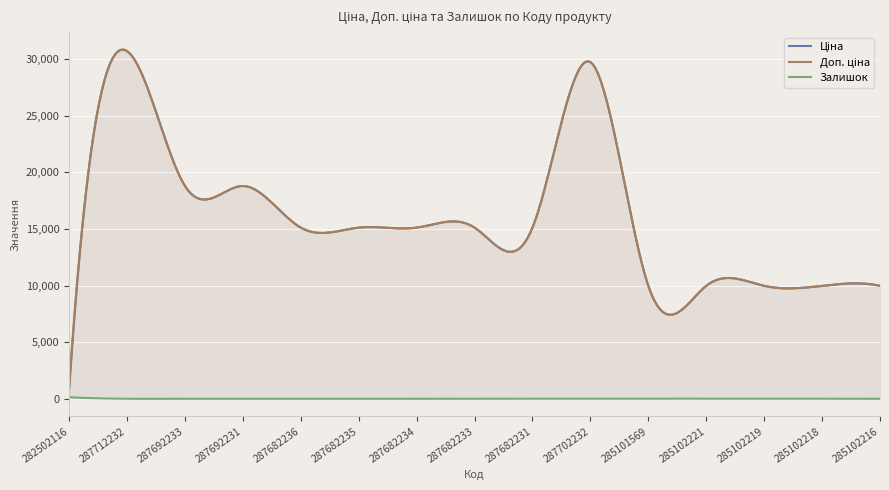

True or false: Доп. ціна and Ціна cross at least once.

False